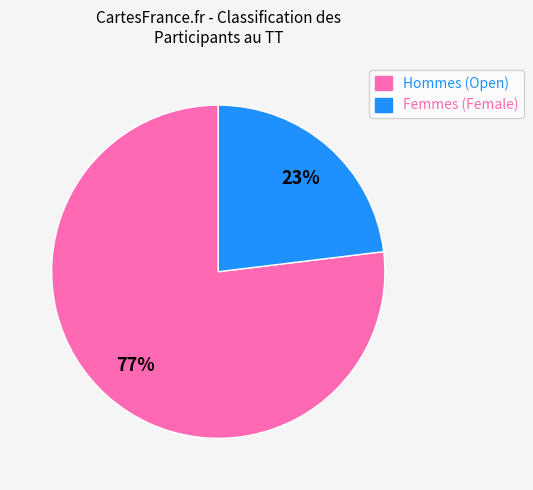

True or false: Femmes (Female) accounts for 9% of the total.

False